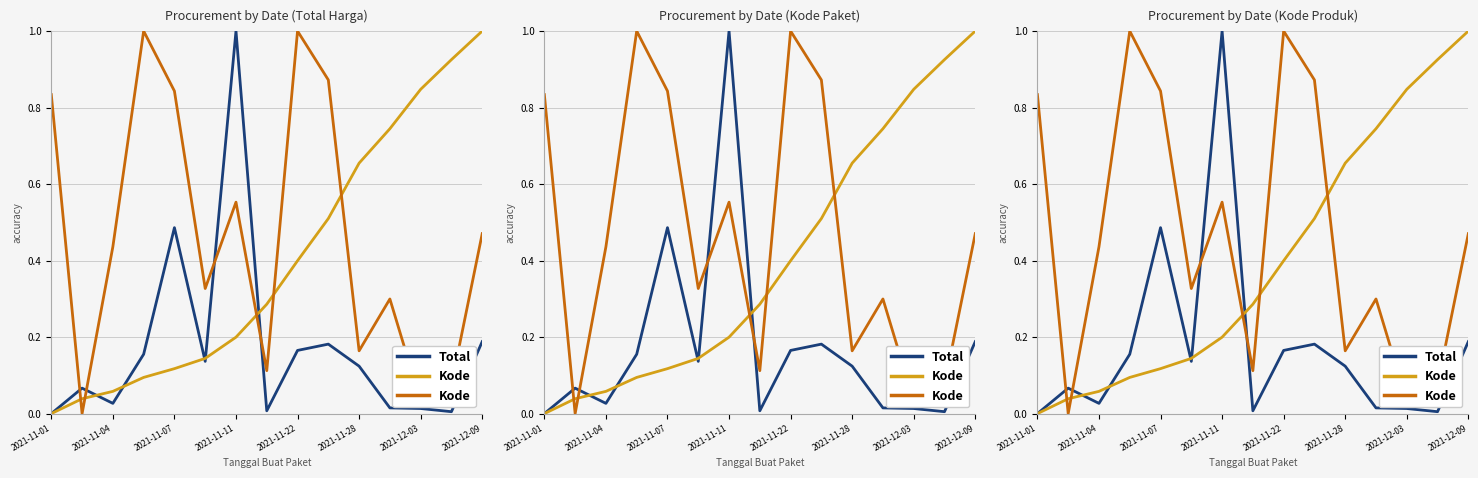

The Total series shows 0.2 at 2021-12-09. True or false?

True